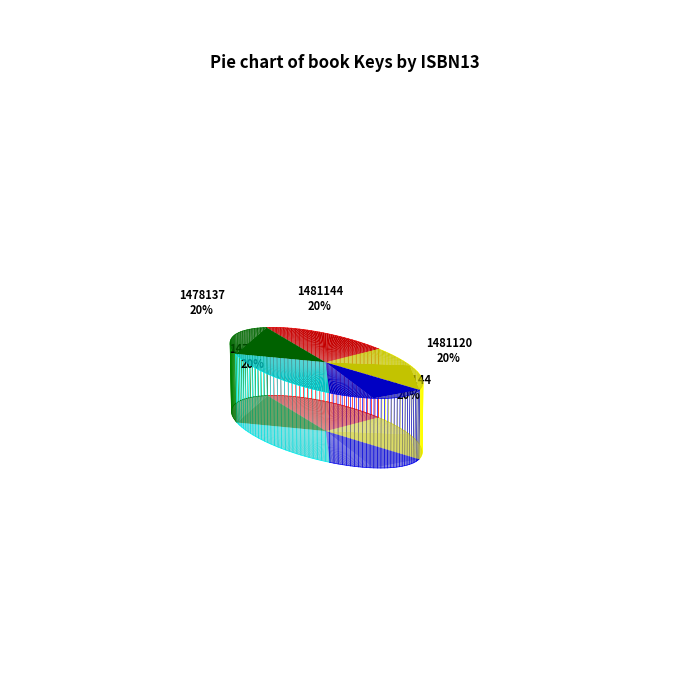

Does 9781481481120 represent more than half of the total?

No